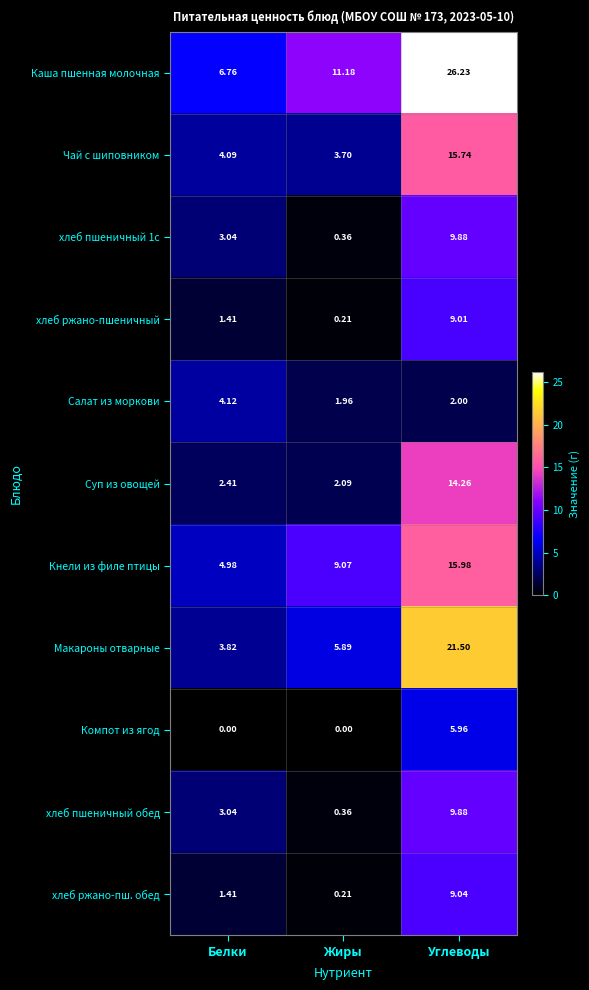

List the labels in order of Чай с шиповником value, largest first.

Углеводы, Белки, Жиры